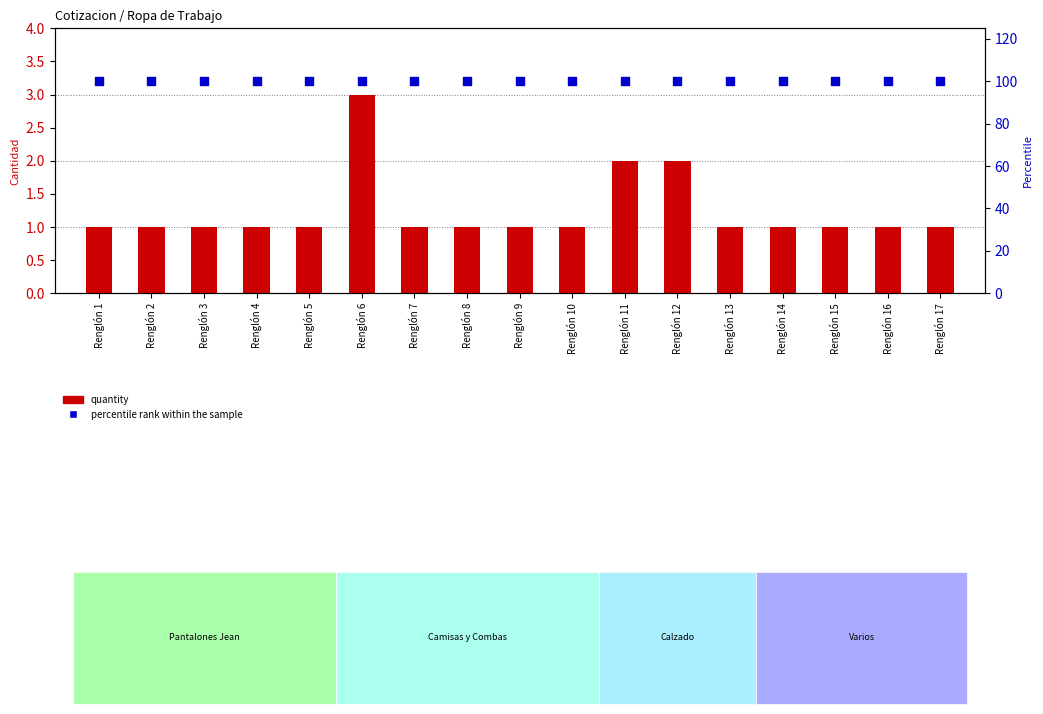

At which category is the sum across all series the highest?

Renglón 6